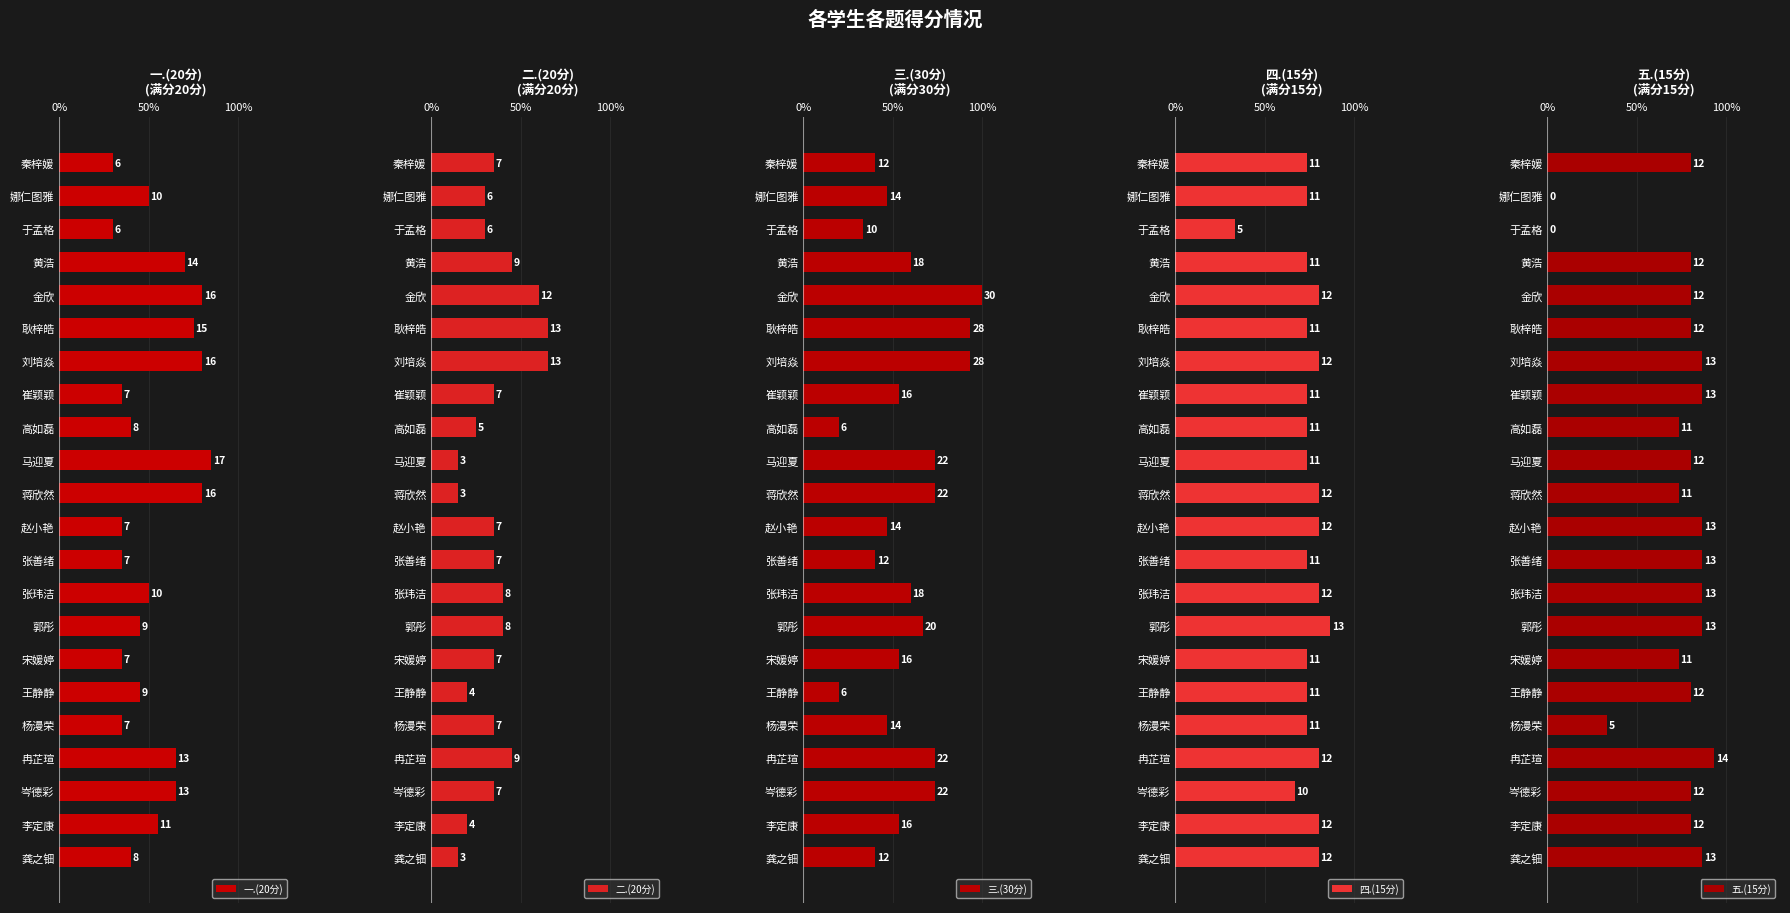

Are the bars grouped side by side (vs. stacked)?

Yes